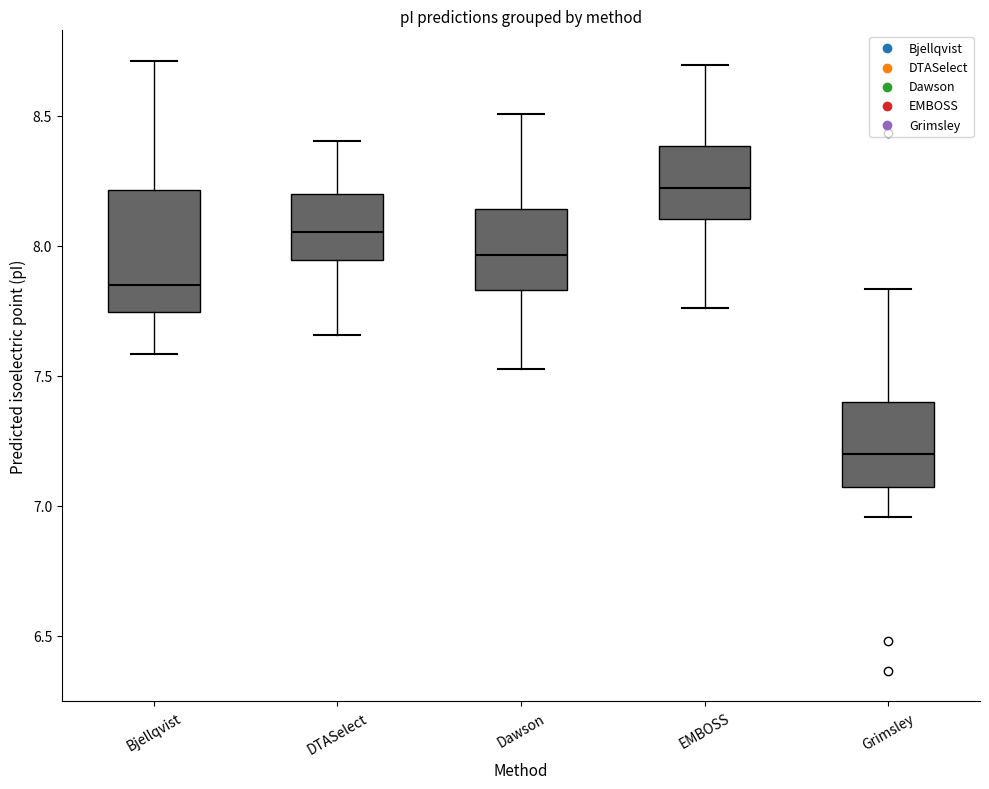

Reading left to right, read every box against the y-axis: the position of its median line, the range the box covers, and the ends of its whiskers. The values are not printed on the chart, so give them approximately, as read against the axis.

Bjellqvist: median 7.85, box 7.75 to 8.20, whiskers 7.60 to 8.70
DTASelect: median 8.05, box 7.95 to 8.20, whiskers 7.65 to 8.40
Dawson: median 7.95, box 7.85 to 8.15, whiskers 7.55 to 8.50
EMBOSS: median 8.20, box 8.10 to 8.40, whiskers 7.75 to 8.70
Grimsley: median 7.20, box 7.05 to 7.40, whiskers 6.95 to 7.85